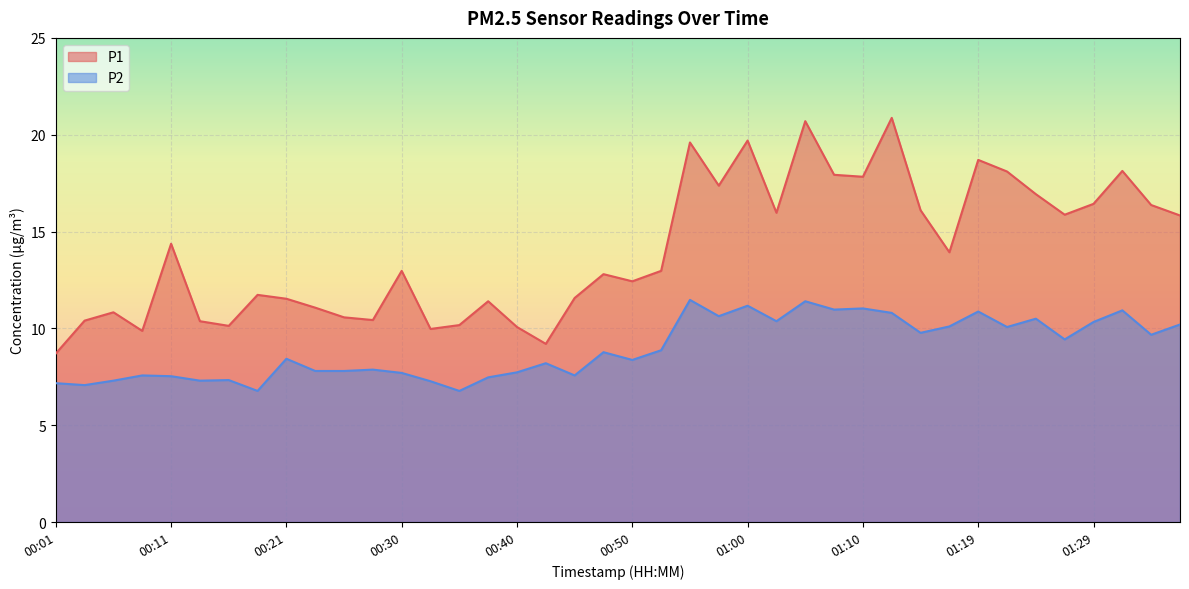

Count the number of data series in this chart.

2